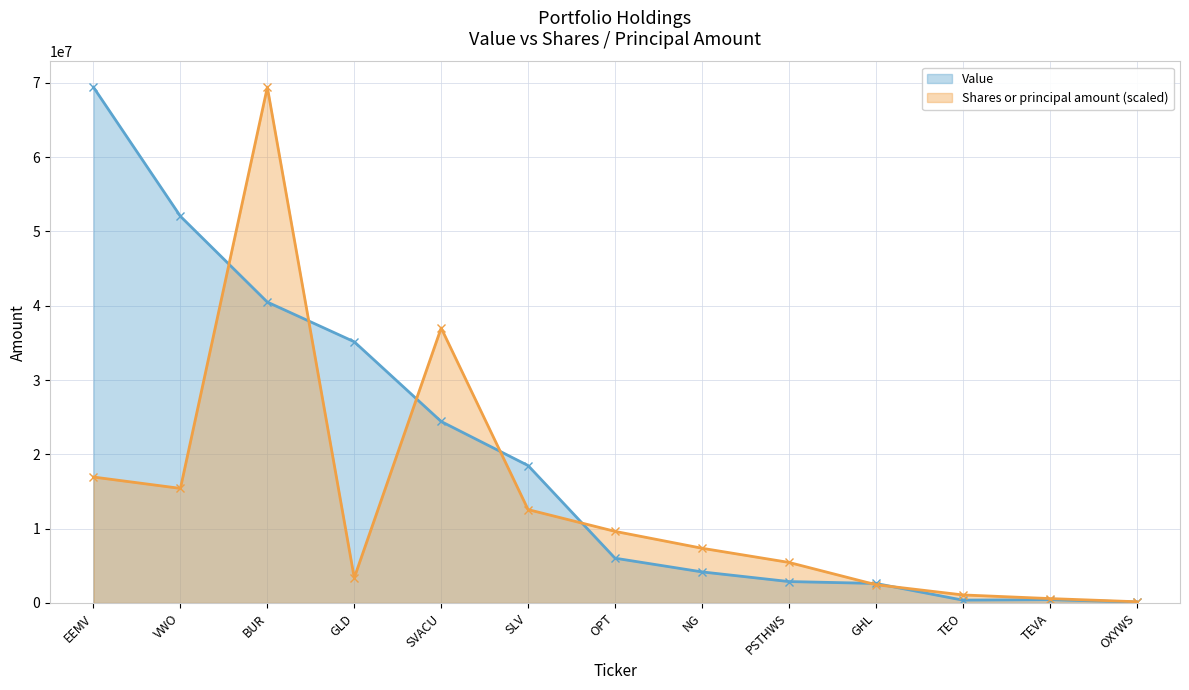

How many values in the Value series are below 6031000?

6